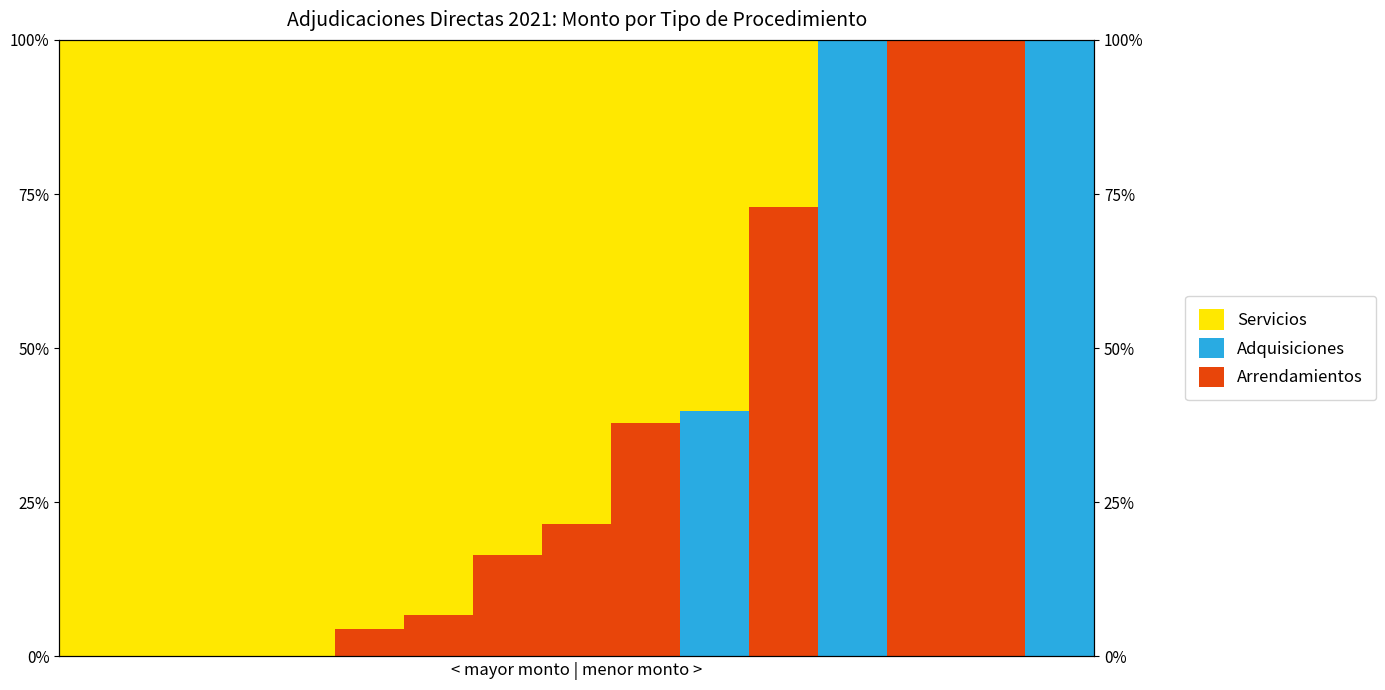

The value of Arrendamientos at 14 is 0.0. True or false?

True